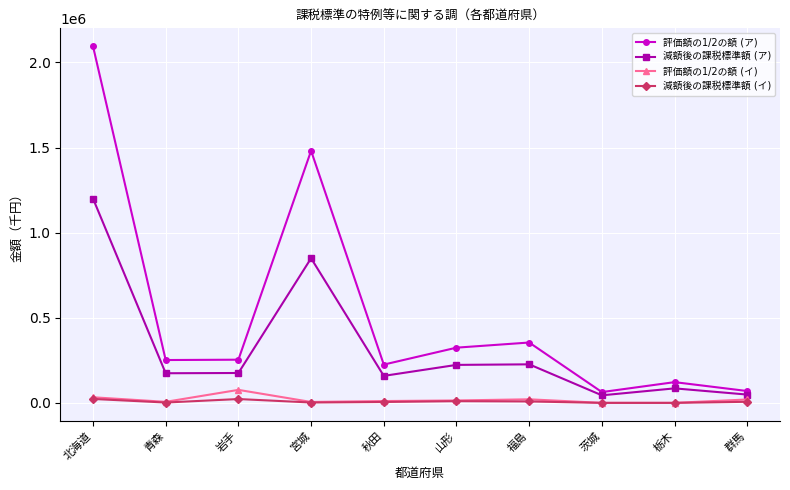

How many data points does each series have?

10